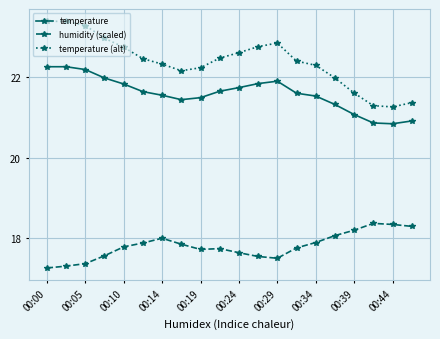

What is the average value of the temperature (alt) series?

22.4